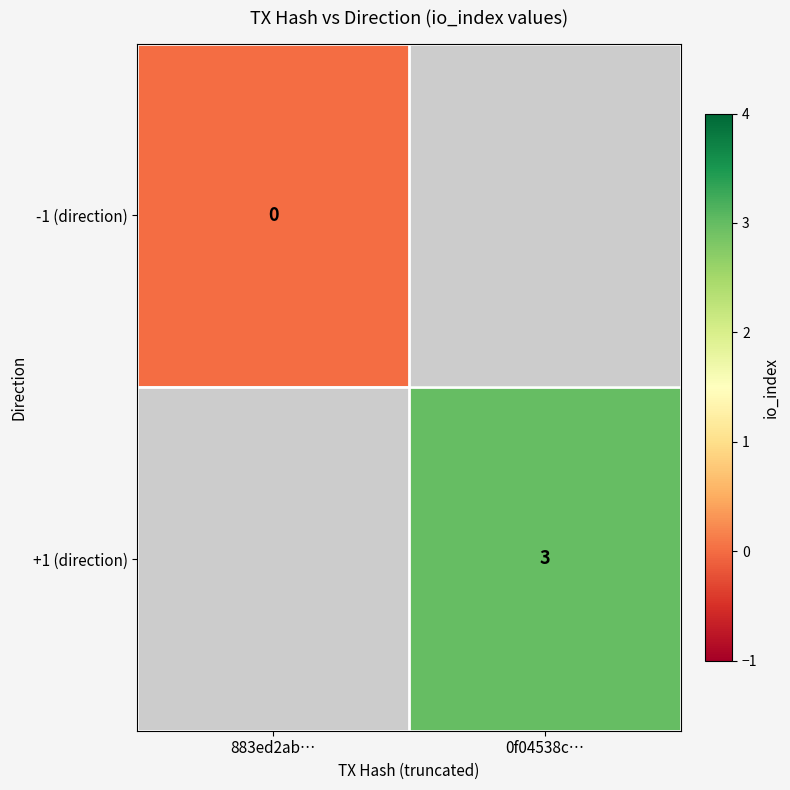

List the labels in order of -1 (direction) value, smallest first.

883ed2ab…, 0f04538c…